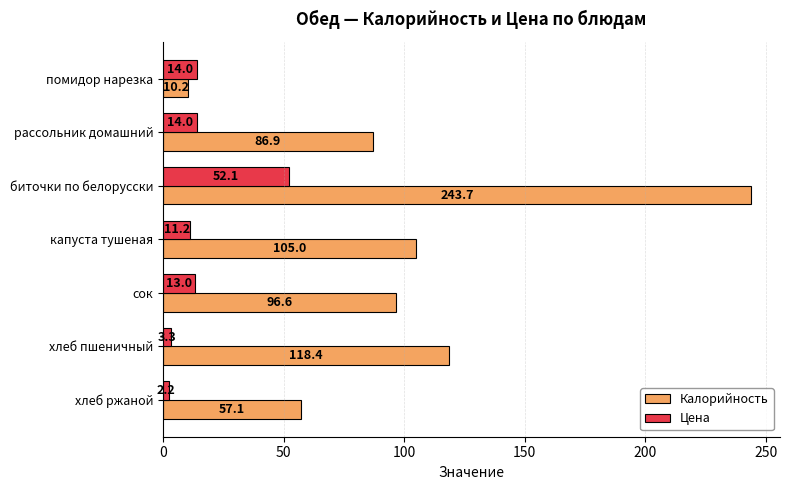

What is the smallest value displayed?

2.2